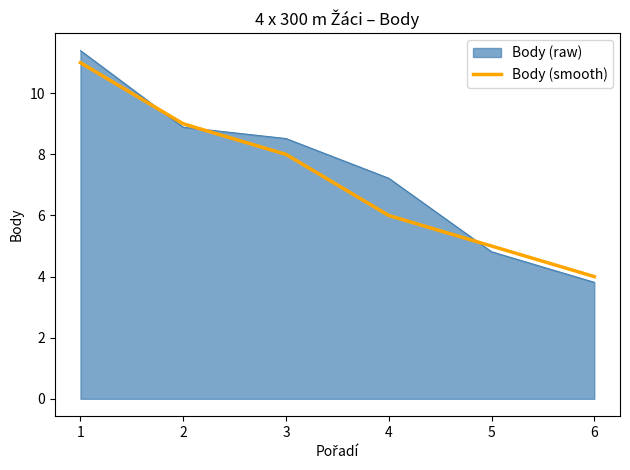

List the labels in order of Body (smooth) value, smallest first.

6, 5, 4, 3, 2, 1